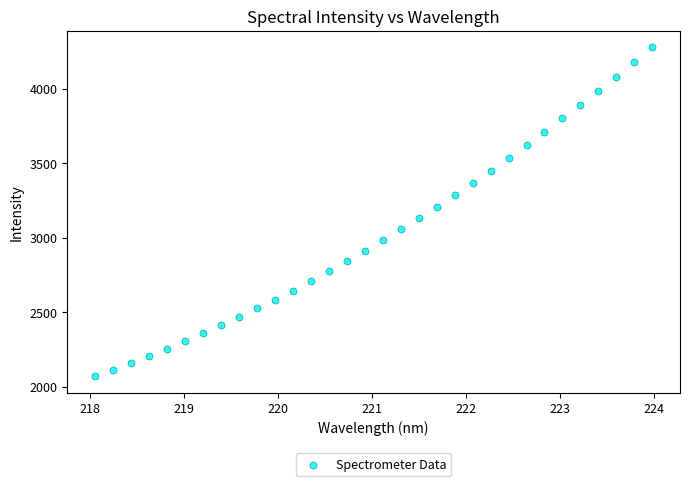

What is the range of Y values (max minus min)?

2207.5